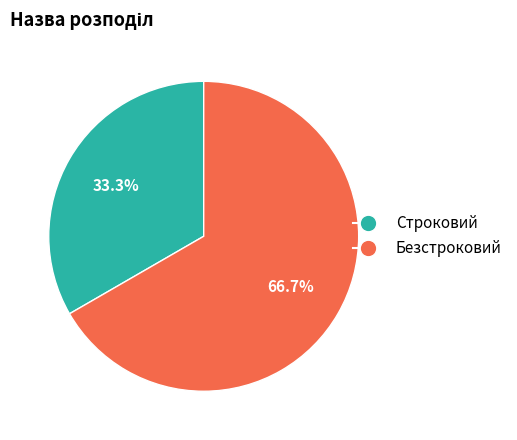

Which has a higher value, Безстроковий or Строковий?

Безстроковий